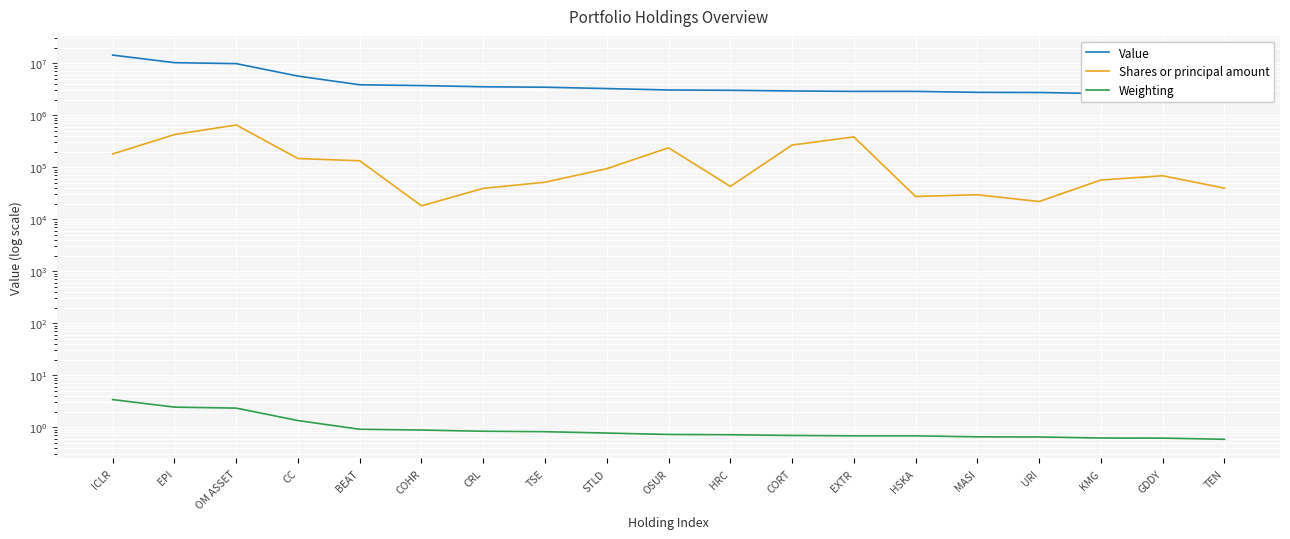

At how many categories does at least one series exceed 12773418?

1